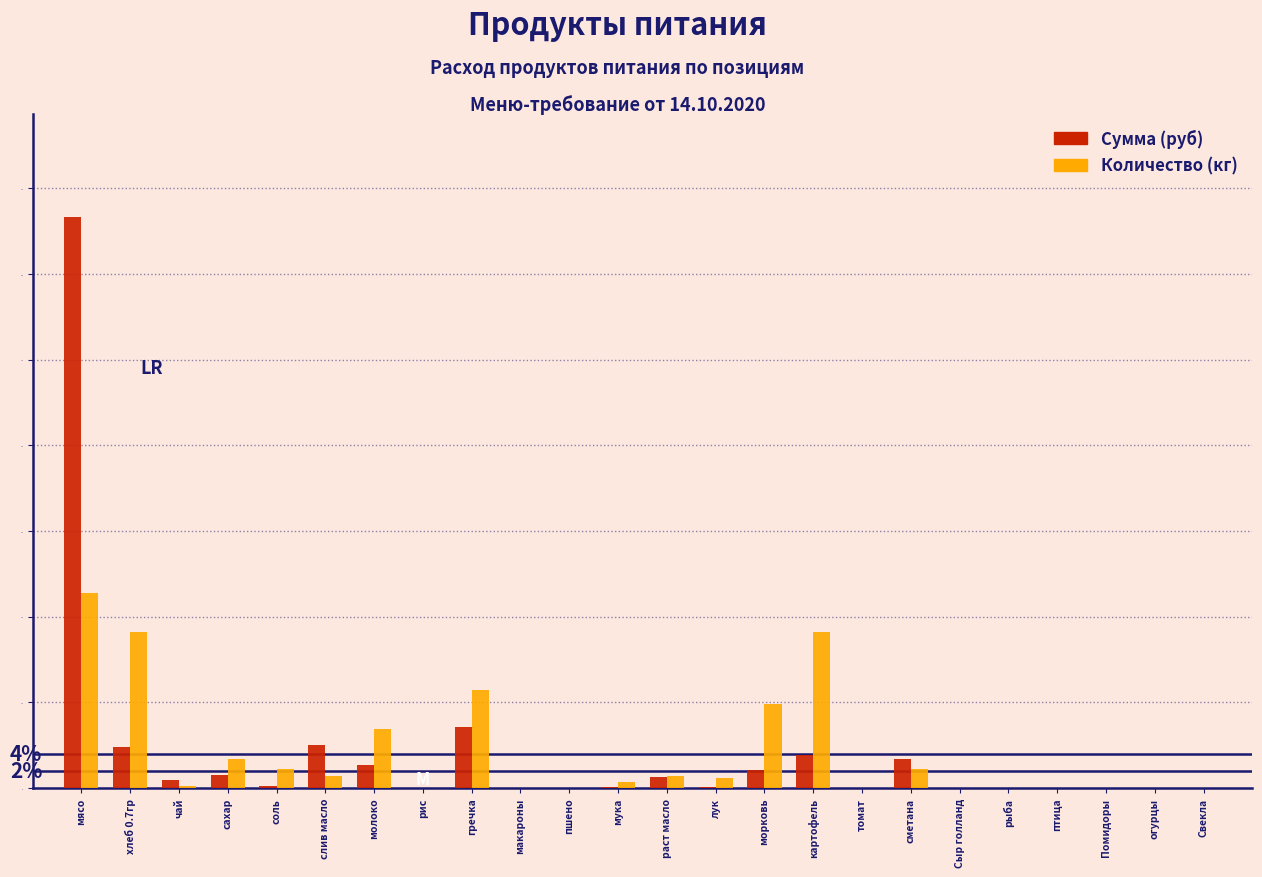

What is the sum of all Сумма (руб) values?

100.0